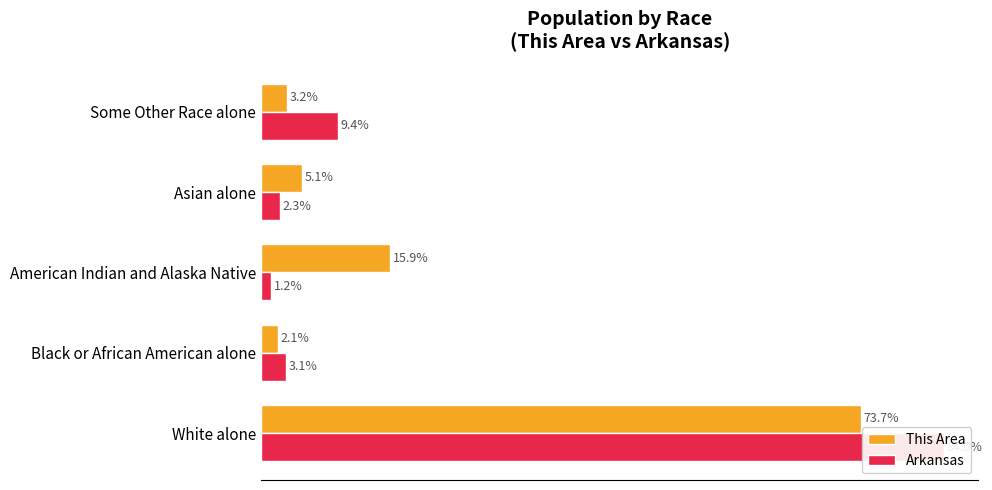

How many values in the Arkansas series are below 3?

2